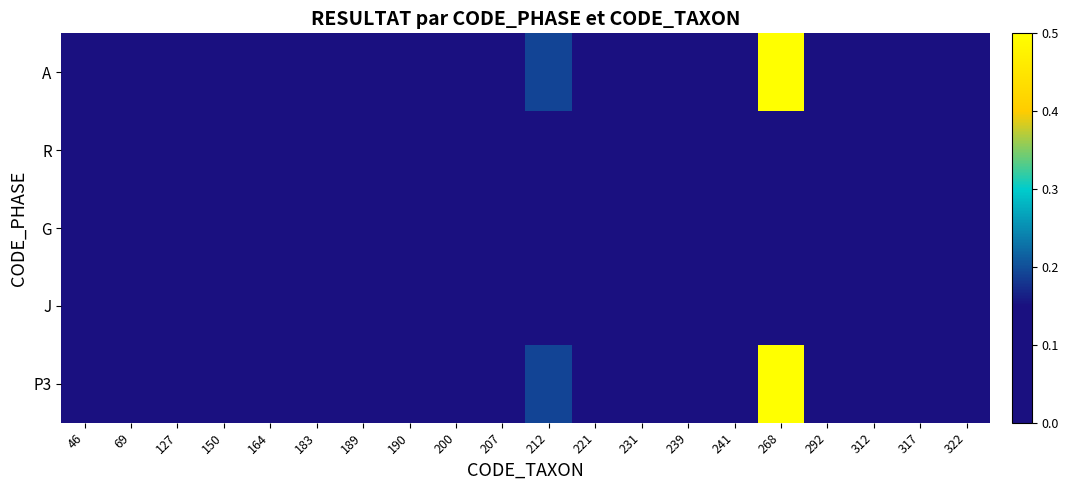

At which category is the sum across all series the highest?

268